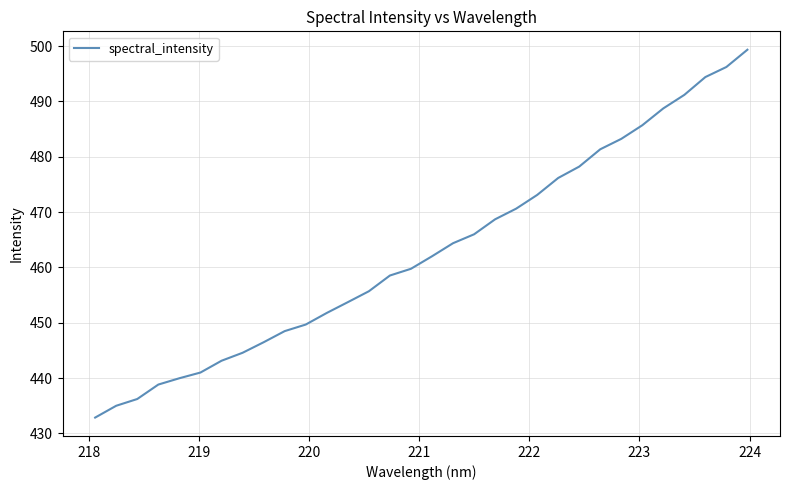

Count the number of values greater than 462.

16